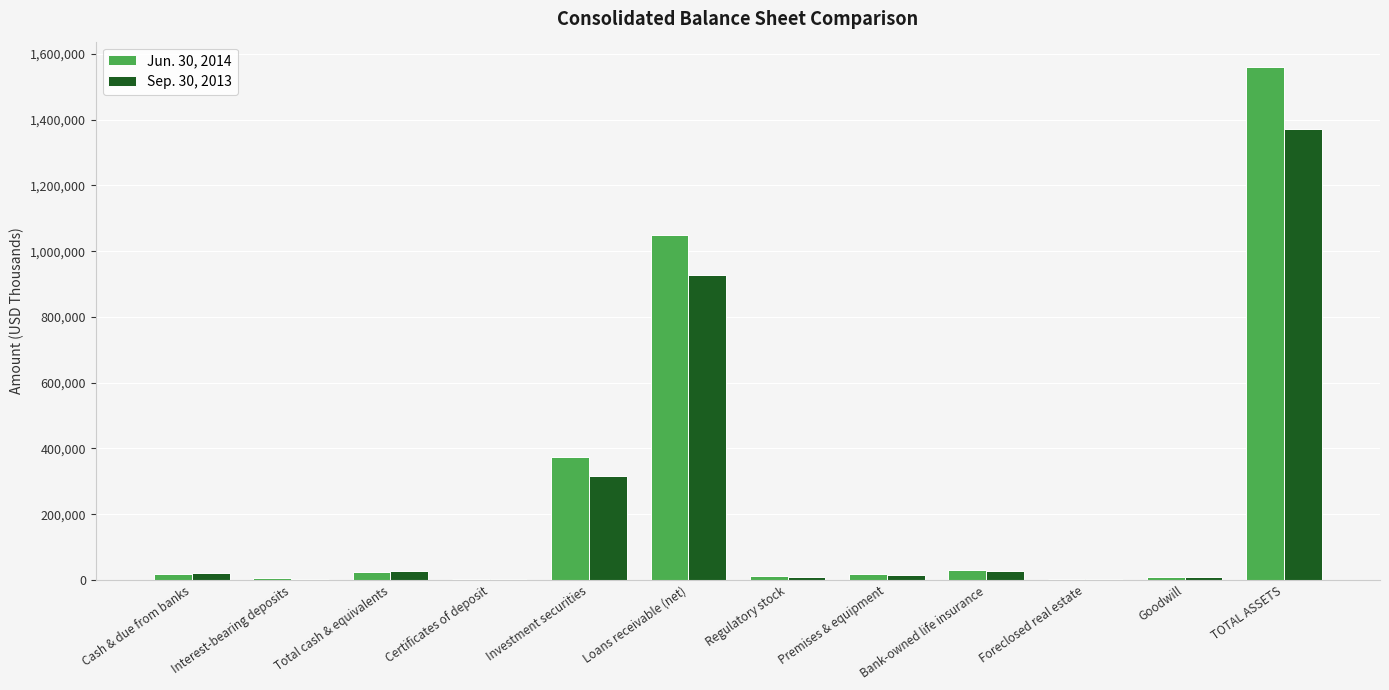

At which category is the sum across all series the highest?

TOTAL ASSETS